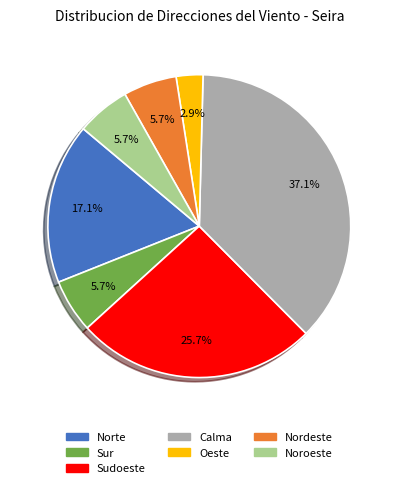

How many slices are in this pie chart?

7